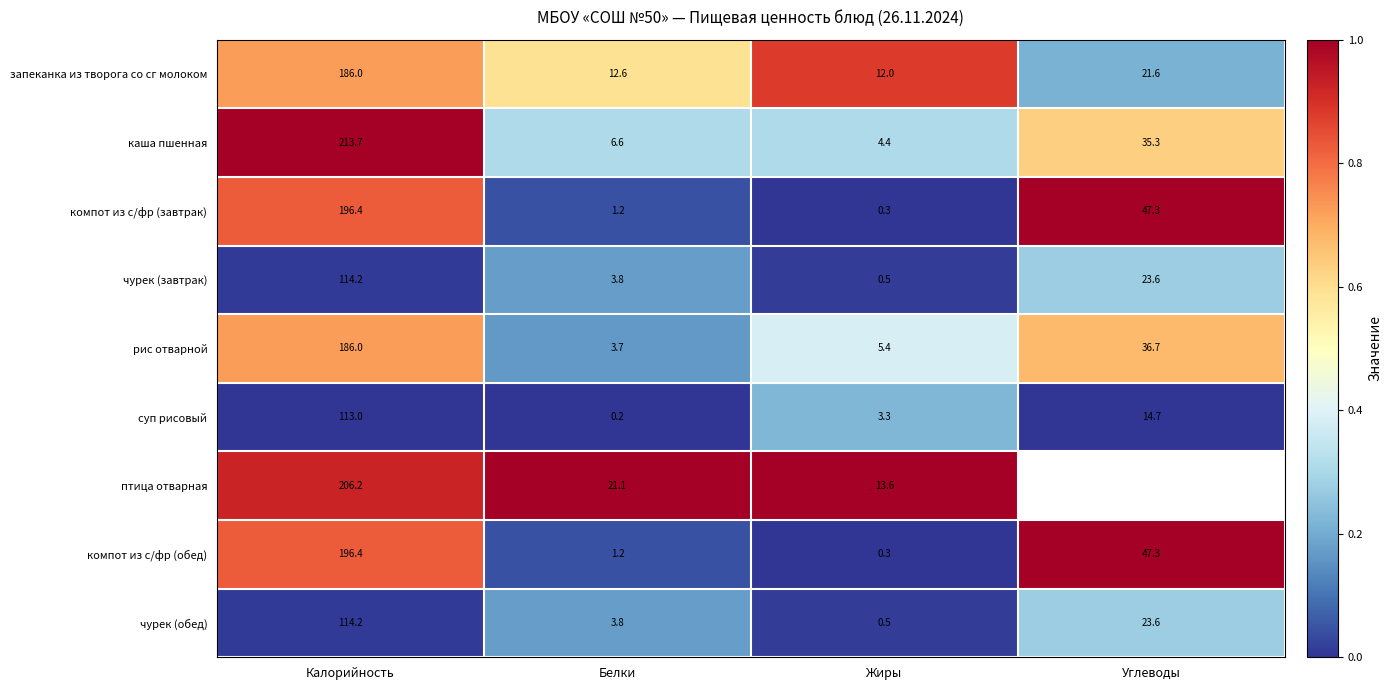

List the labels in order of чурек (завтрак) value, largest first.

Калорийность, Углеводы, Белки, Жиры